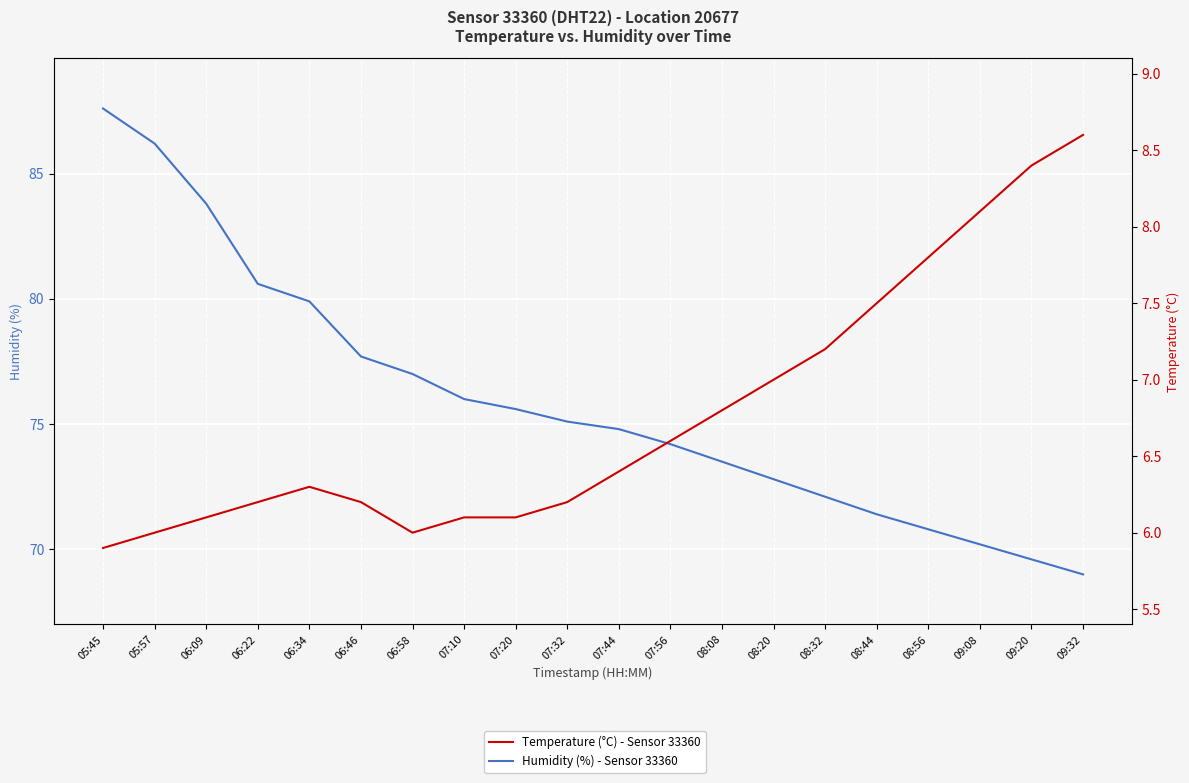

At which category does the chart reach its peak across all series?

05:45